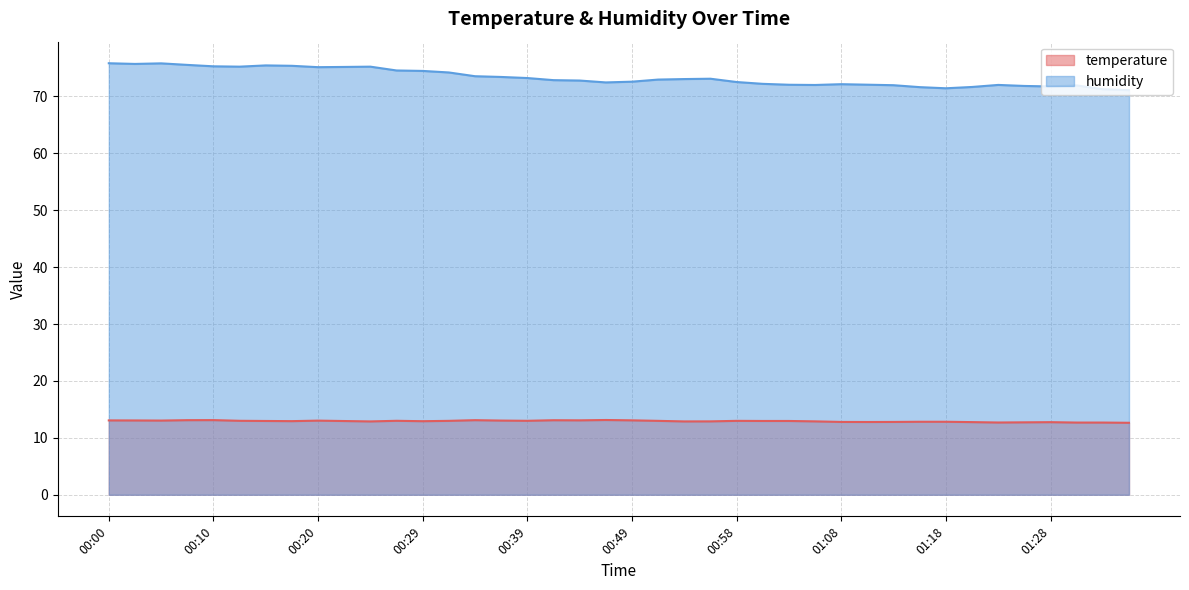

Which series has the widest spread of values?

humidity